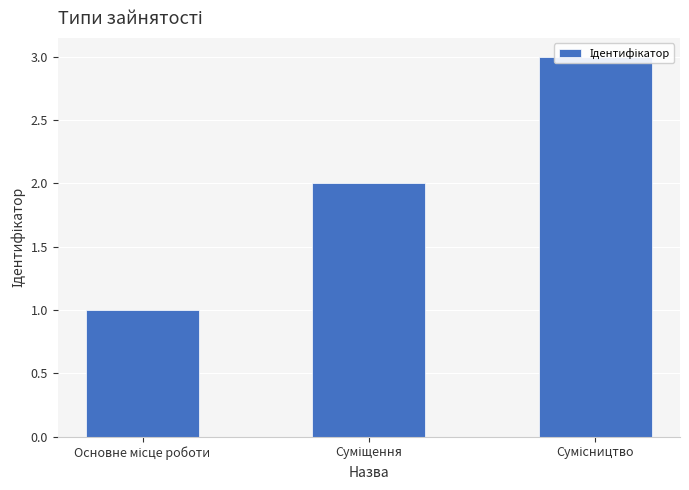

What is the difference between the maximum and minimum values?

2